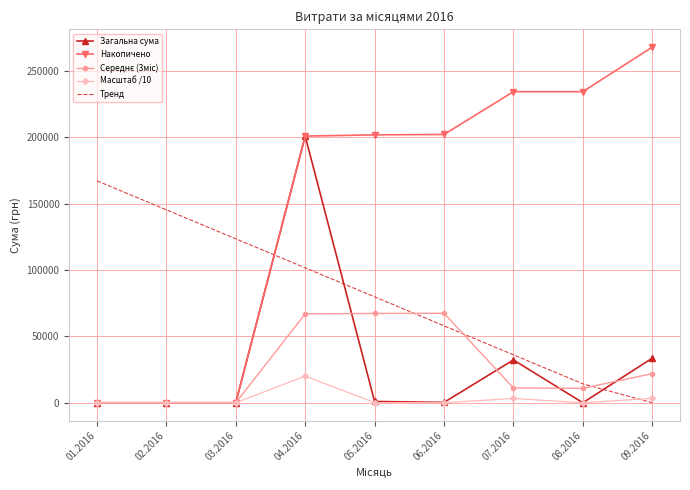

What is the sum of all Загальна сума values?

268064.4